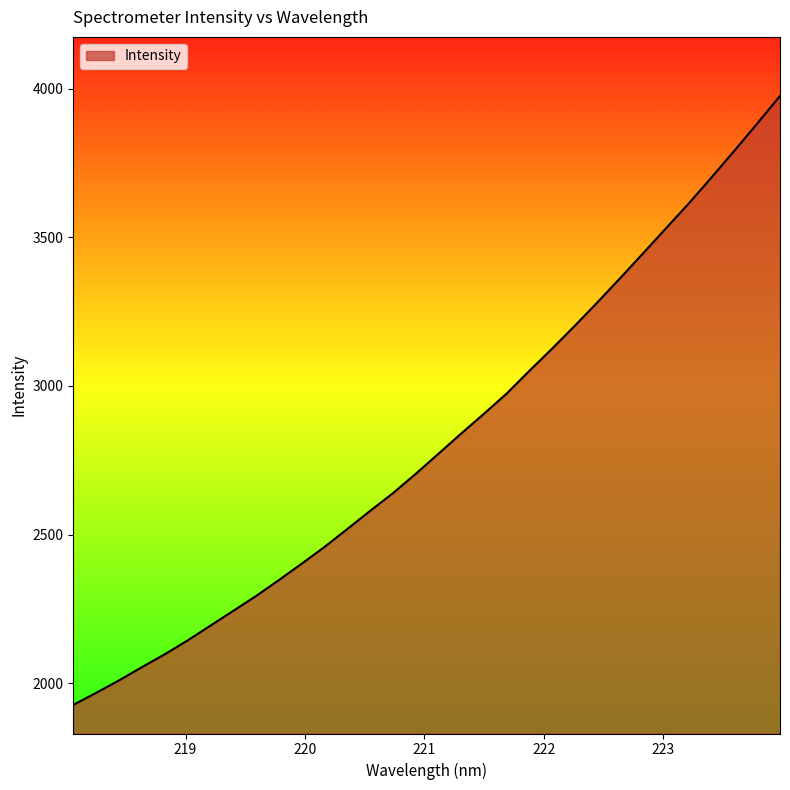

True or false: the data has more than 0 interior local peaks.

False